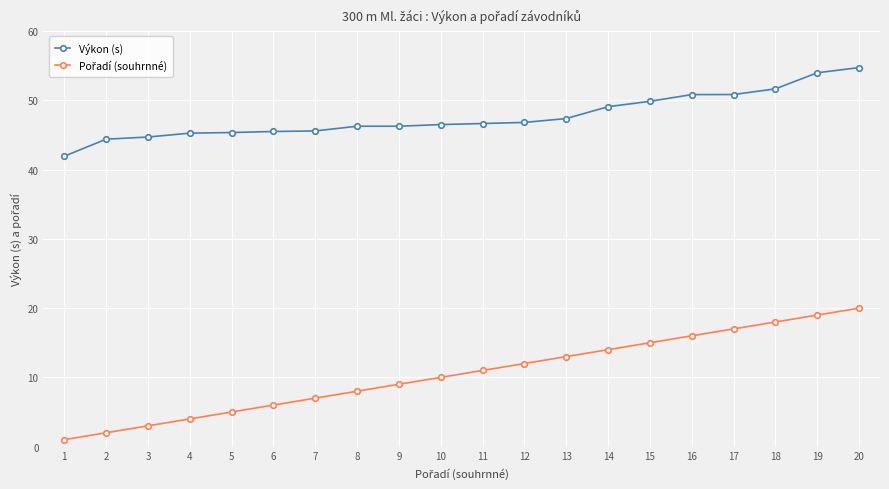

What is the value of the Výkon (s) point at the 6th from the left?

45.5